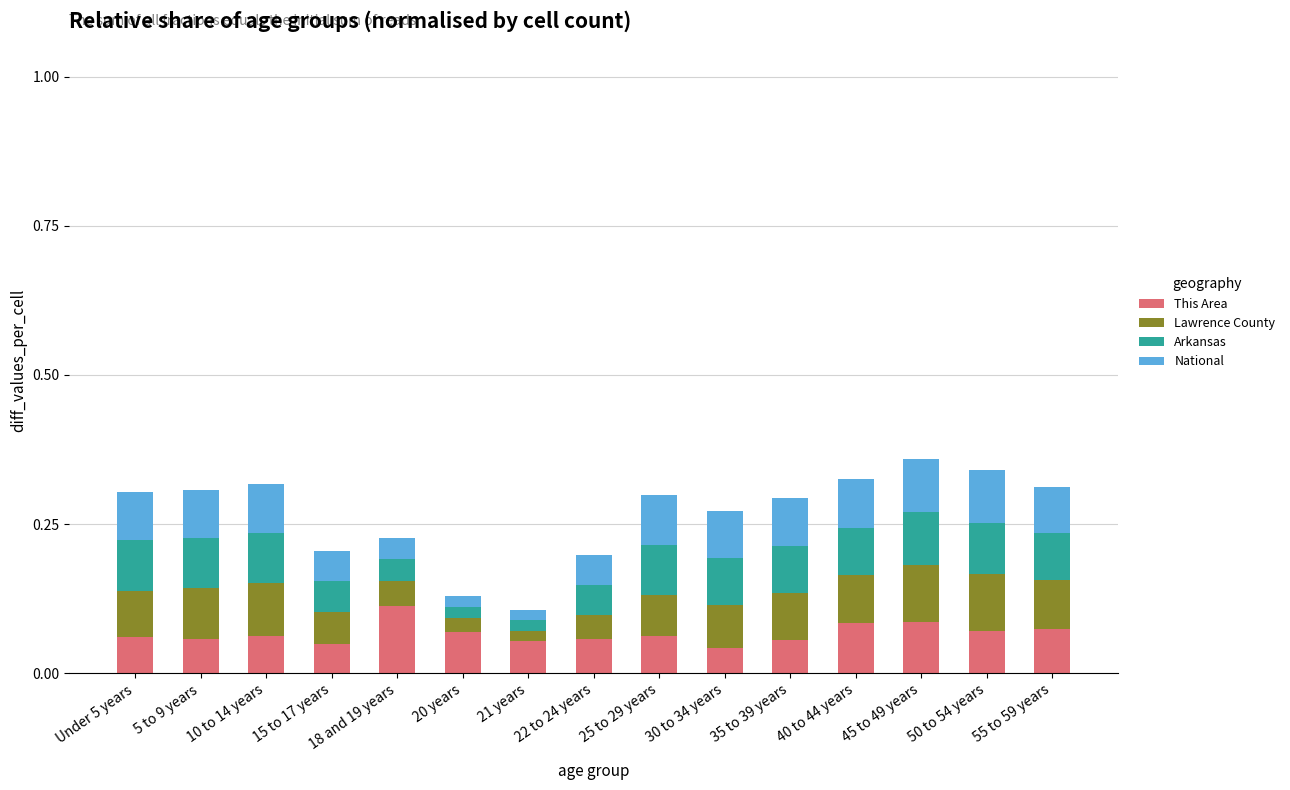

Is it true that This Area equals 0.1 at Under 5 years?

True